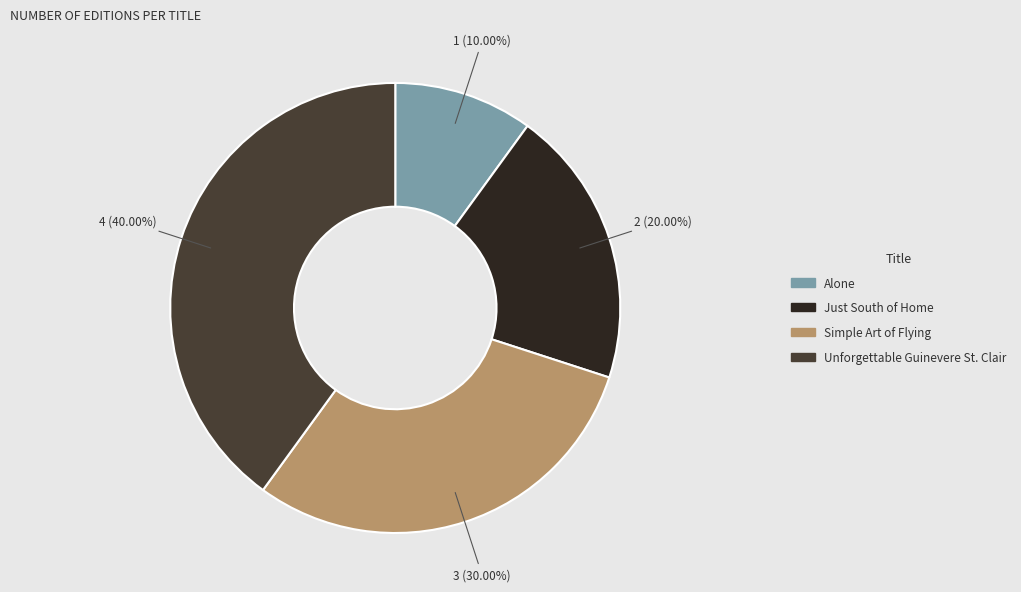

To the nearest percent, what is the average slice percentage?

25%